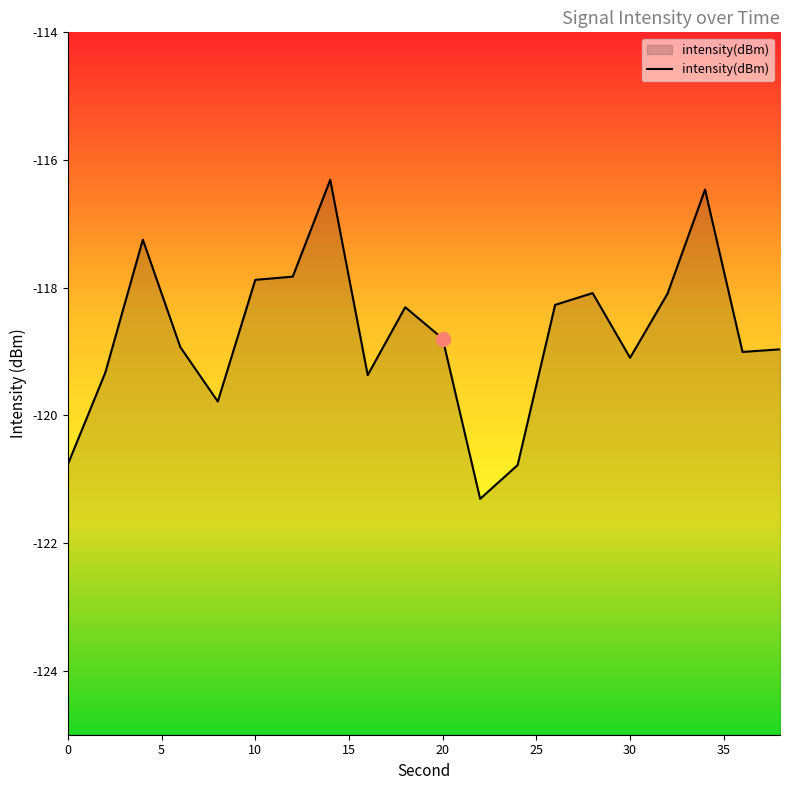

What is the minimum value shown in the chart?

-121.3